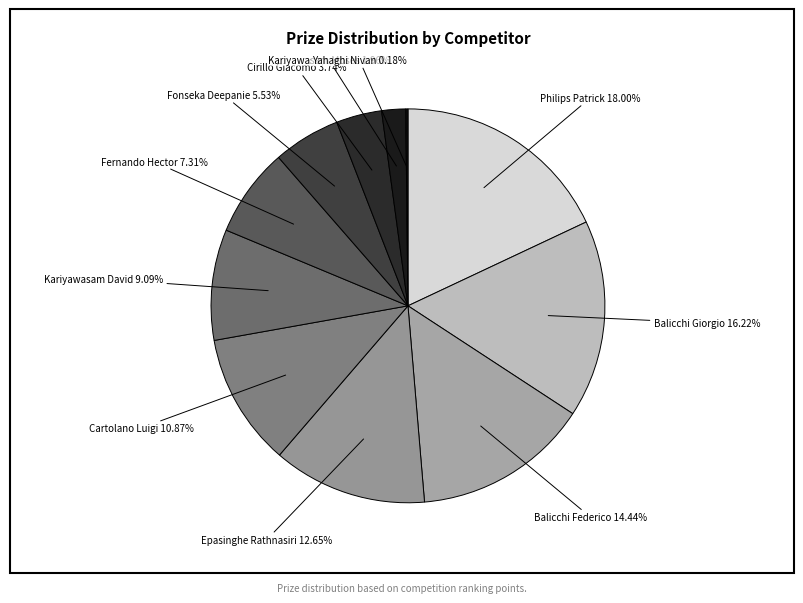

To the nearest percent, what is the average slice percentage?

9%